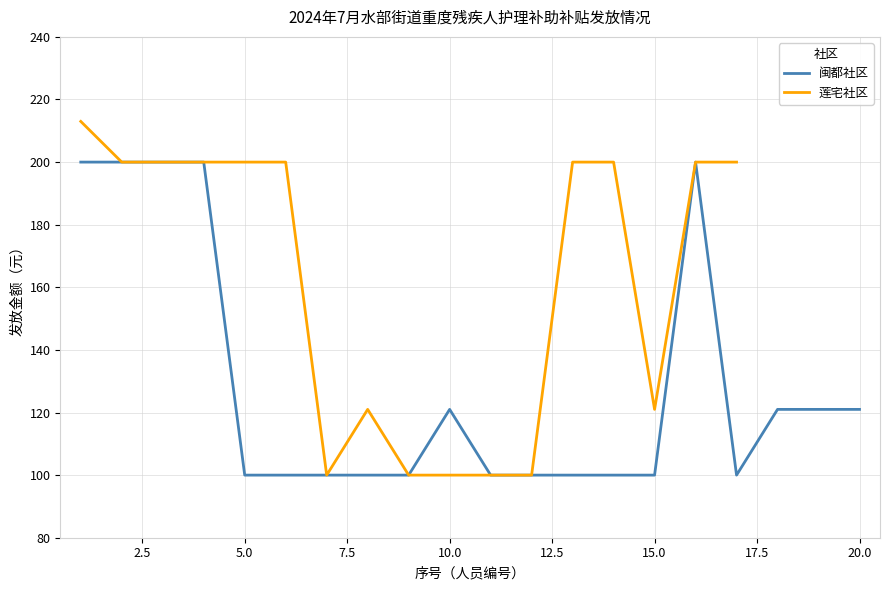

What is the lowest value of the 闽都社区 series?

100